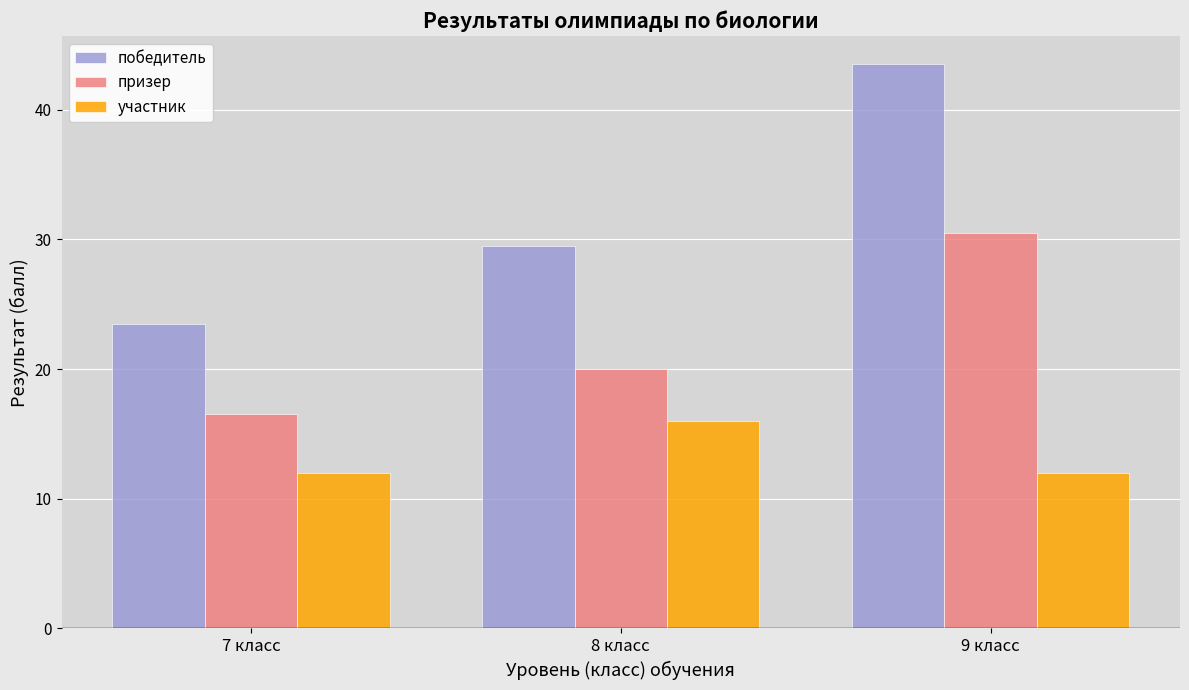

What is the difference between the maximum and second lowest values in the победитель series?

14.0